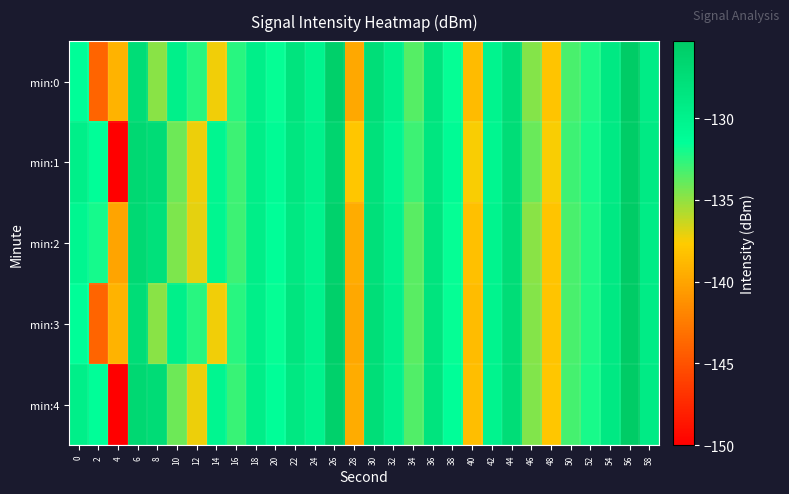

Reading right to left, extract all data points from this chart.

min:0: 58=-129.2	56=-125.3	54=-128.9	52=-132.2	50=-133.3	48=-138.1	46=-134.7	44=-127.5	42=-130.3	40=-138.6	38=-131.6	36=-128.2	34=-133.6	32=-129.9	30=-127.6	28=-139.8	26=-125.9	24=-130.1	22=-128.4	20=-131.6	18=-129.6	16=-132.5	14=-137.3	12=-132.5	10=-129.7	8=-134.8	6=-127.5	4=-139.1	2=-143.9	0=-131.5
min:1: 58=-129.0	56=-125.5	54=-129.0	52=-132.0	50=-133.0	48=-137.5	46=-134.0	44=-127.5	42=-130.5	40=-137.5	38=-131.0	36=-128.5	34=-133.0	32=-130.5	30=-128.0	28=-138.0	26=-126.5	24=-130.0	22=-128.5	20=-131.0	18=-129.5	16=-132.9	14=-130.5	12=-137.2	10=-134.1	8=-127.4	6=-126.9	4=-150.0	2=-131.4	0=-129.6
min:2: 58=-129.2	56=-125.4	54=-128.9	52=-132.2	50=-133.3	48=-138.1	46=-134.8	44=-127.5	42=-130.3	40=-138.4	38=-131.6	36=-128.3	34=-133.6	32=-130.1	30=-127.8	28=-139.5	26=-126.1	24=-130.2	22=-128.8	20=-131.5	18=-129.5	16=-133.0	14=-130.5	12=-137.0	10=-134.5	8=-128.0	6=-127.0	4=-140.0	2=-132.0	0=-130.5
min:3: 58=-129.2	56=-125.3	54=-128.9	52=-132.2	50=-133.3	48=-138.1	46=-134.7	44=-127.5	42=-130.3	40=-138.6	38=-131.6	36=-128.2	34=-133.6	32=-129.9	30=-127.6	28=-139.8	26=-125.9	24=-130.1	22=-128.4	20=-131.6	18=-129.6	16=-132.5	14=-137.3	12=-132.5	10=-129.7	8=-134.8	6=-127.5	4=-139.1	2=-143.9	0=-131.5
min:4: 58=-129.1	56=-125.3	54=-128.9	52=-132.1	50=-133.2	48=-138.0	46=-134.6	44=-127.5	42=-130.3	40=-138.5	38=-131.5	36=-128.2	34=-133.5	32=-130.0	30=-127.6	28=-139.5	26=-126.0	24=-130.1	22=-128.7	20=-131.5	18=-129.5	16=-132.9	14=-130.5	12=-137.2	10=-134.1	8=-127.4	6=-126.9	4=-150.0	2=-131.4	0=-129.6